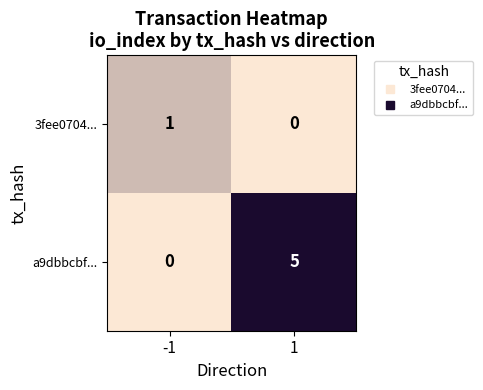

Which series has the largest total across all categories?

a9dbbcbf...